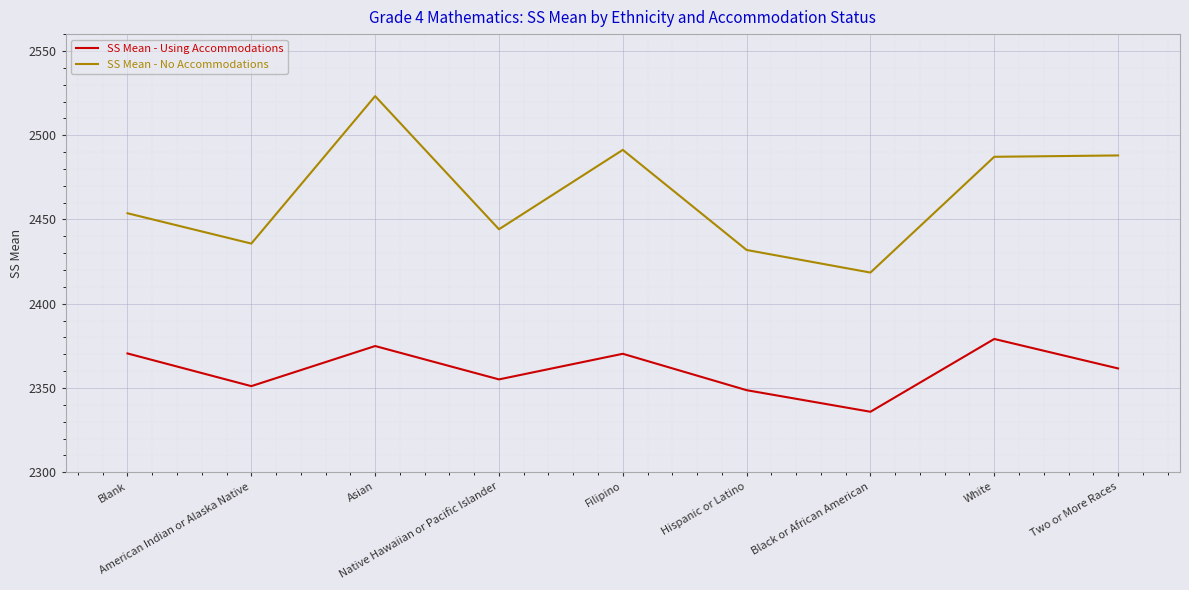

What is the difference between the second highest and second lowest values in the SS Mean - No Accommodations series?

59.4